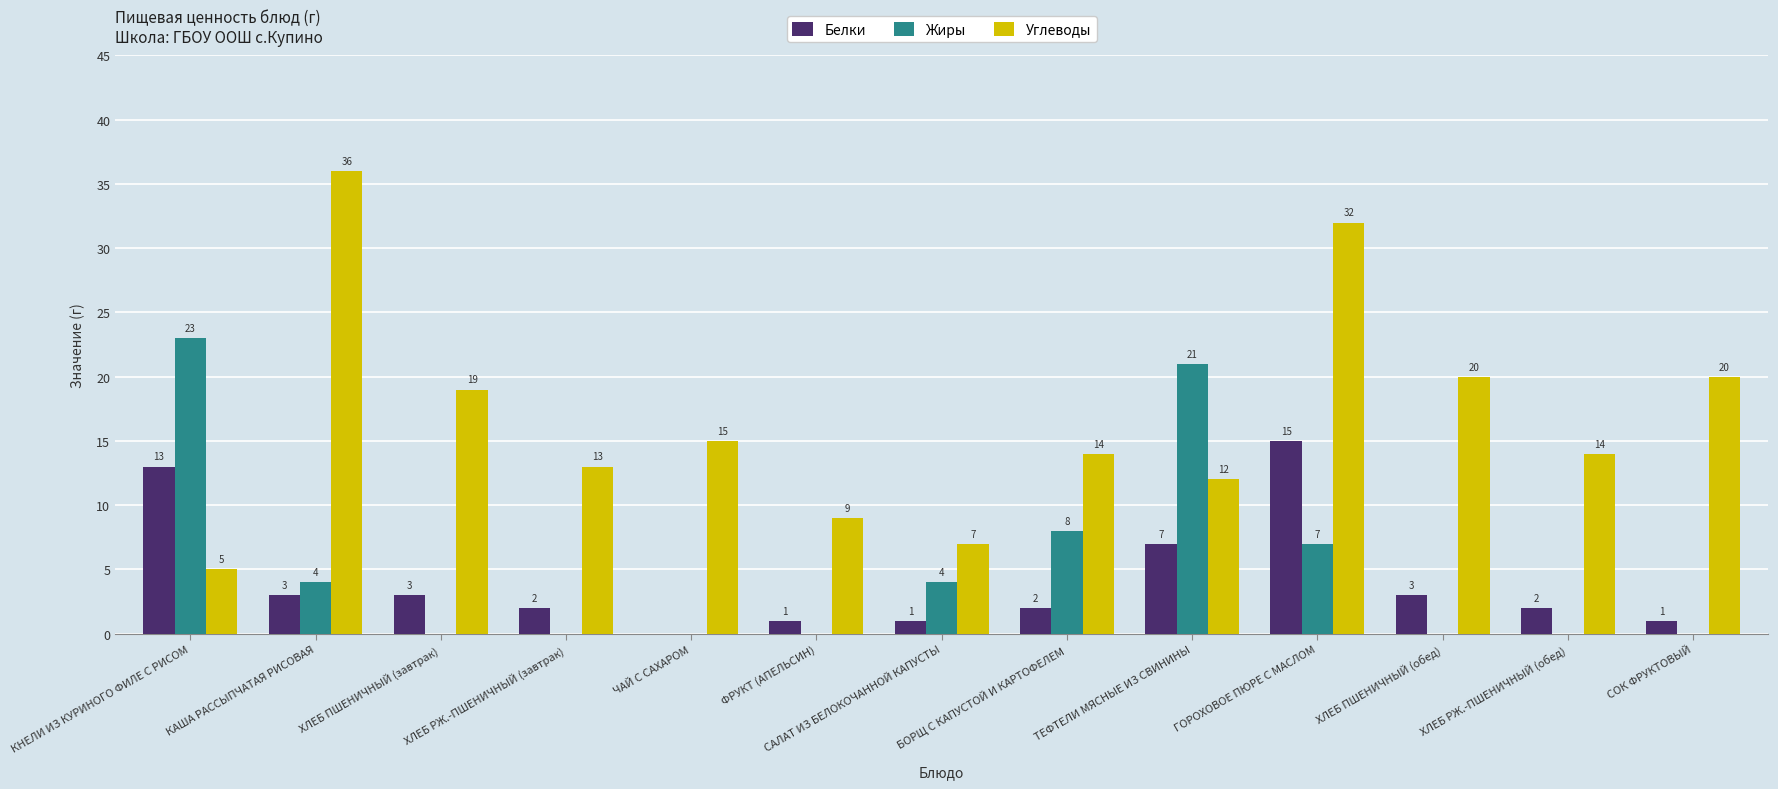

What are all the series names shown in the legend?

Белки, Жиры, Углеводы